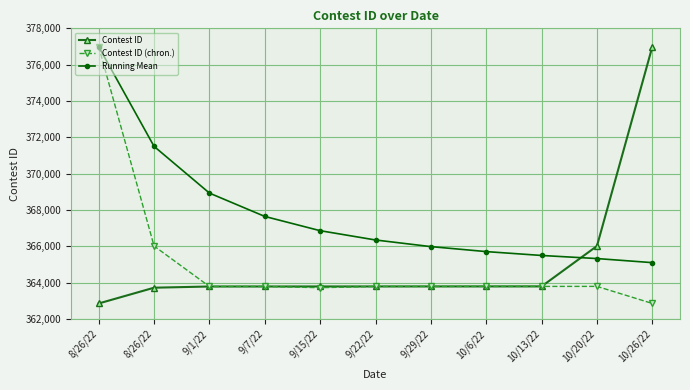

Which series has the largest range (max minus min)?

Contest ID